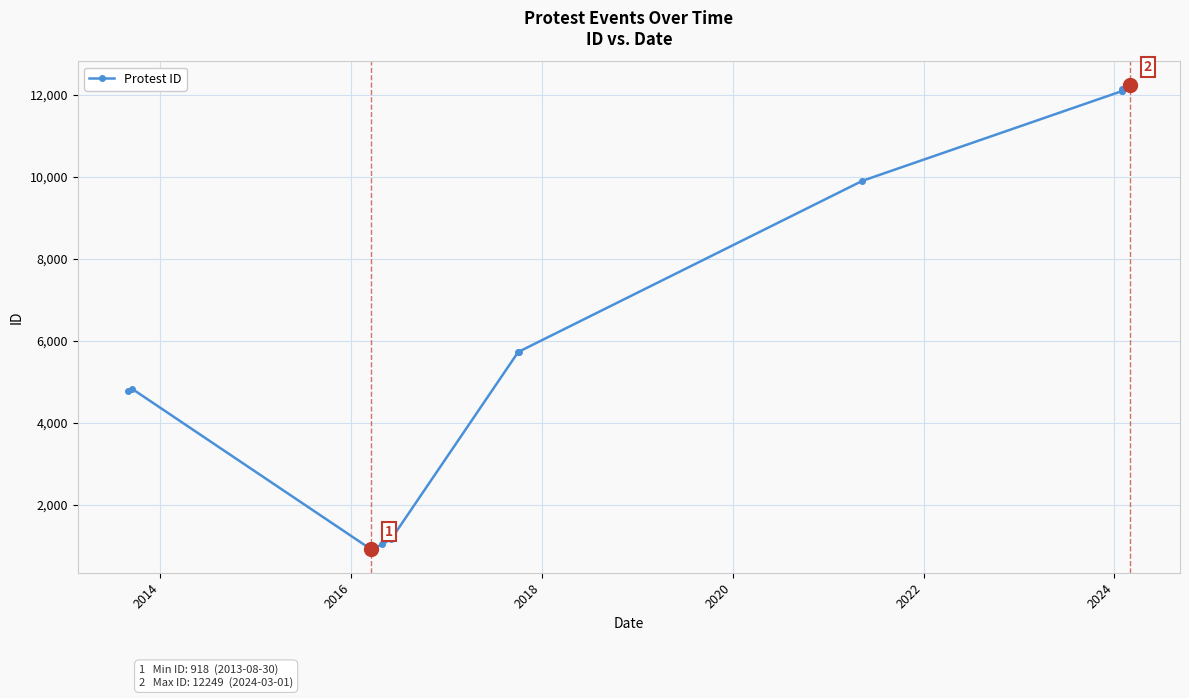

What is the maximum value shown in the chart?

12249